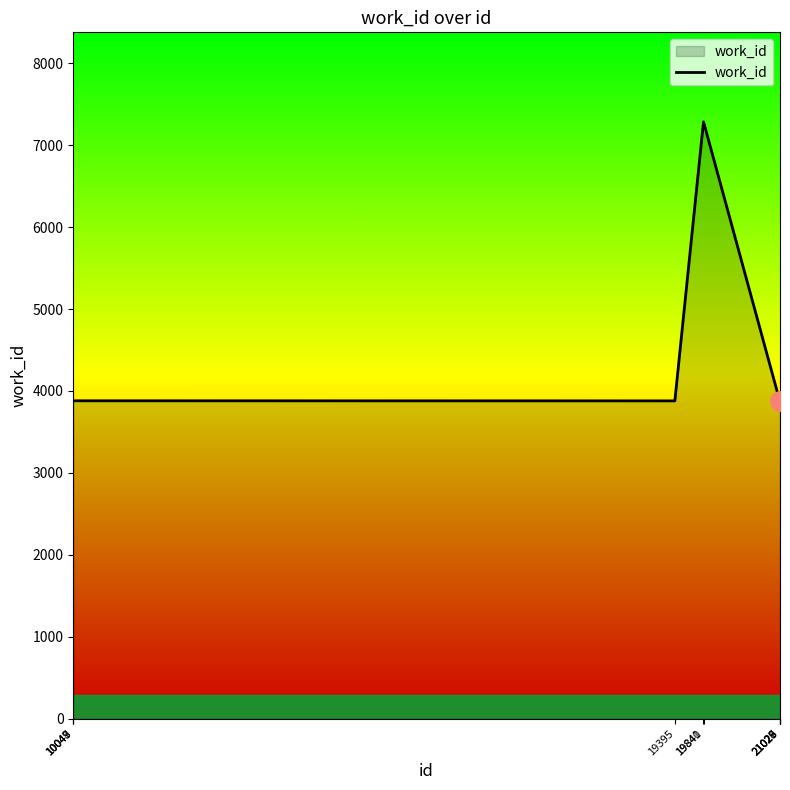

What is the difference between the maximum and minimum values?

3408